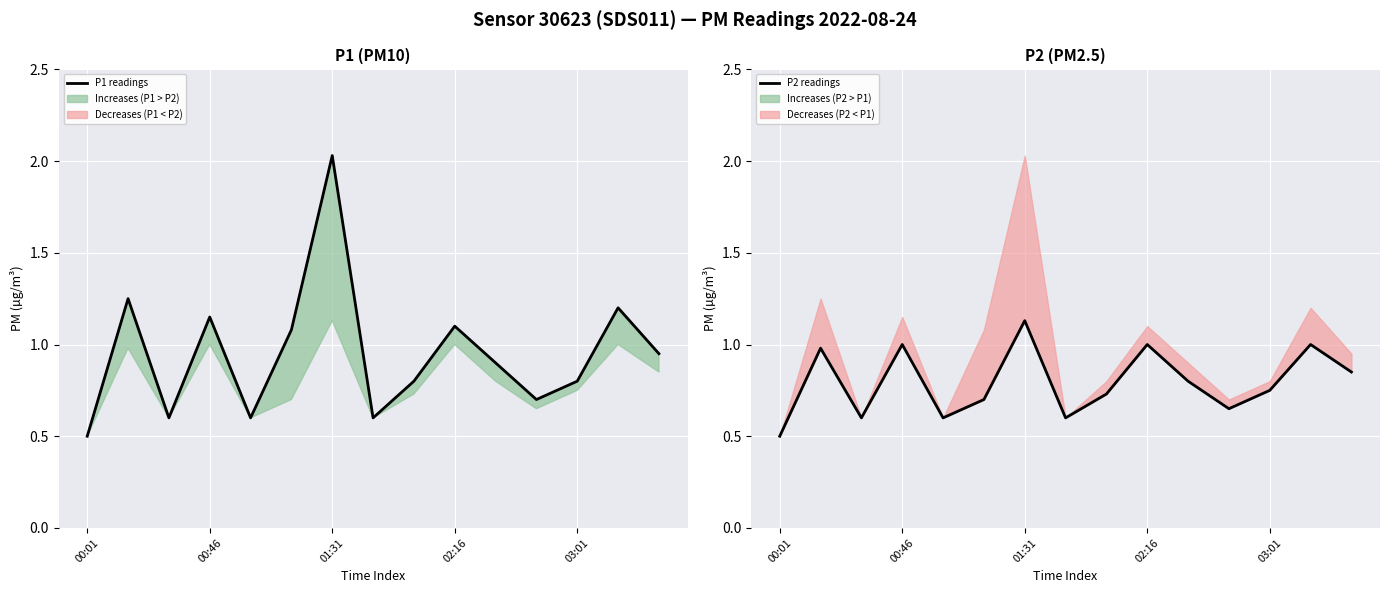

True or false: P2 readings and P1 readings intersect in this chart.

False